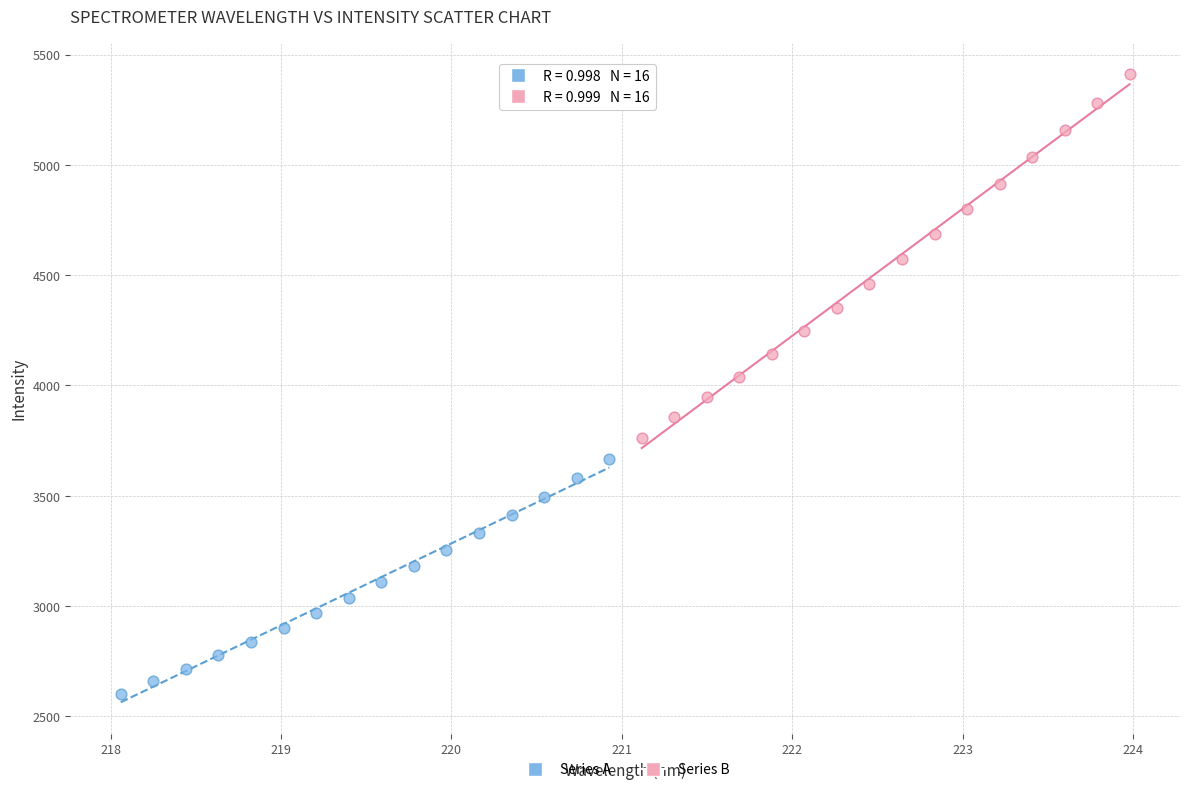

Which series has the largest Y range (max minus min)?

Series B